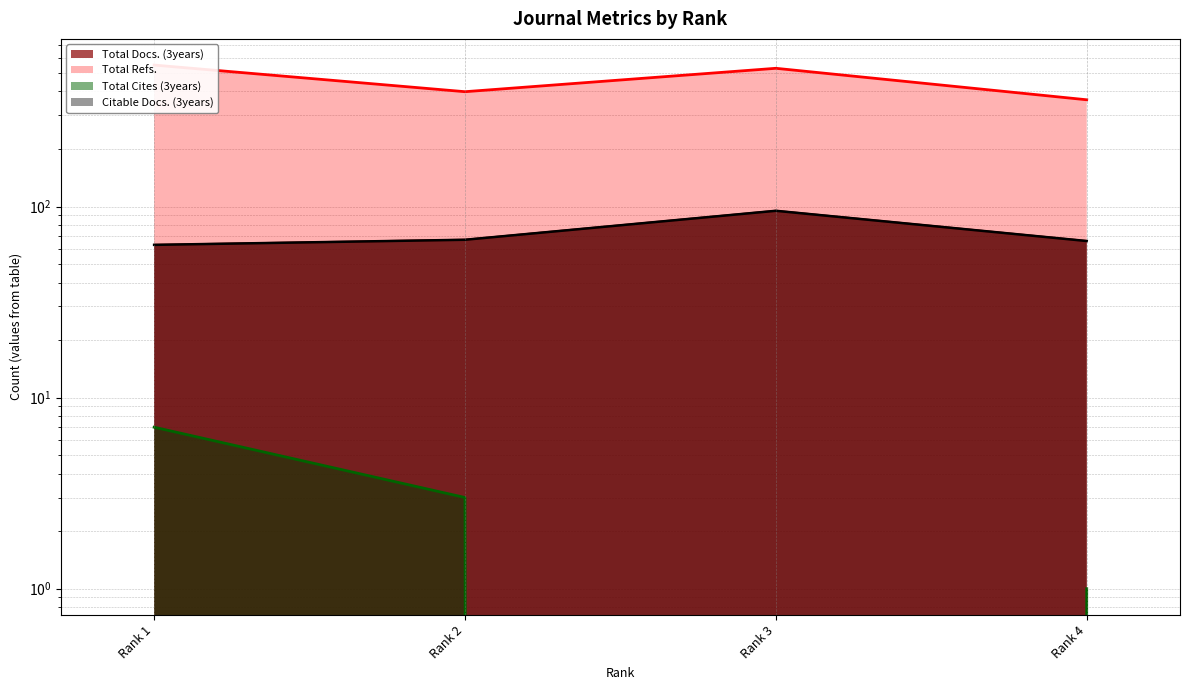

What is the maximum value for Total Cites (3years)?

7